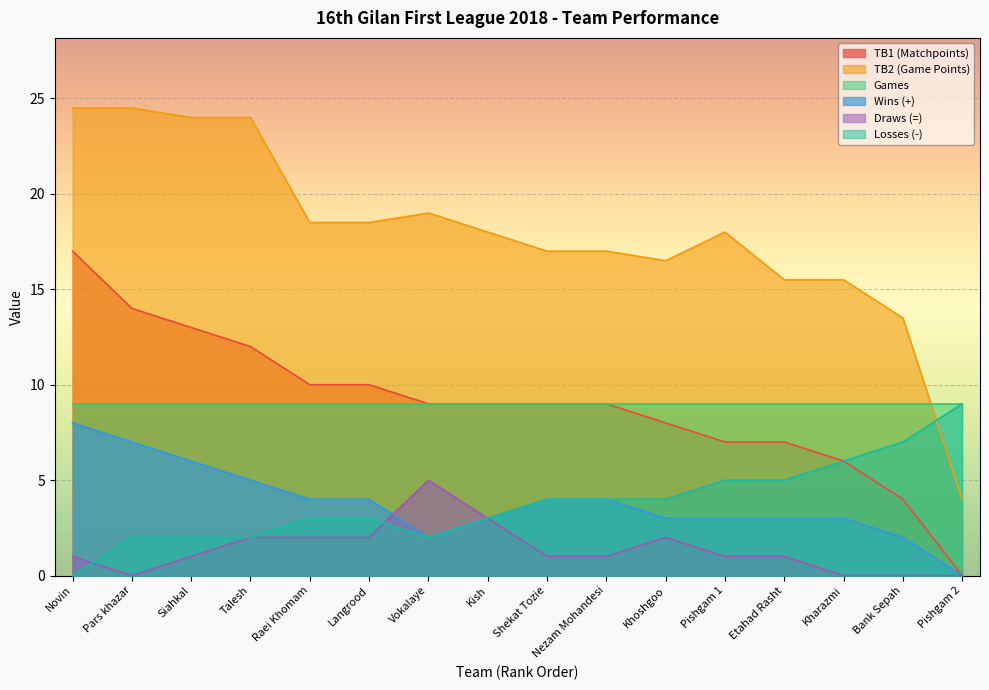

At Pishgam 1, list the series in order from smallest to largest.

Draws (=), Wins (+), Losses (-), TB1 (Matchpoints), Games, TB2 (Game Points)